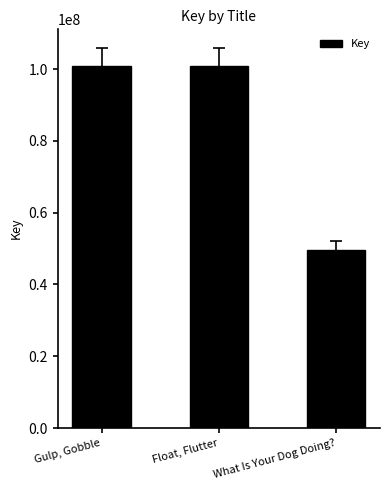

Rank the categories by value from lowest to highest.

What Is Your Dog Doing?, Float, Flutter, Gulp, Gobble